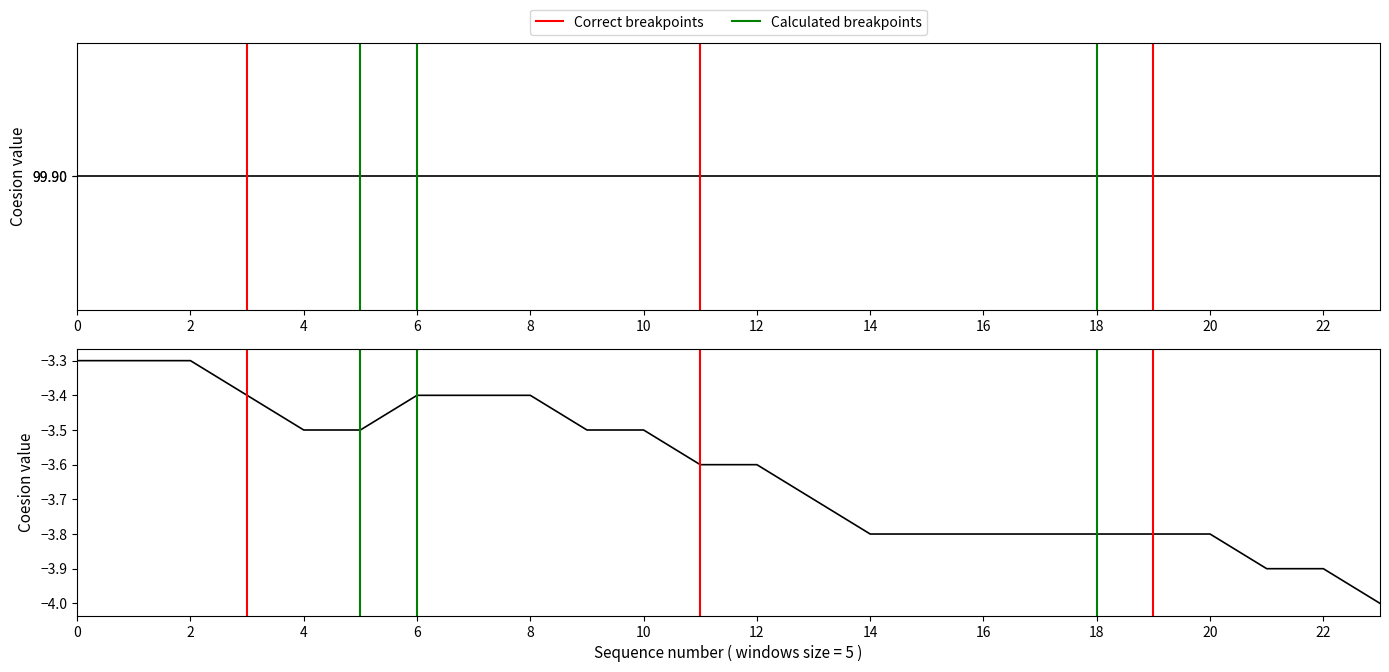

Is it true that the value at 36:16 is -3.8?

True